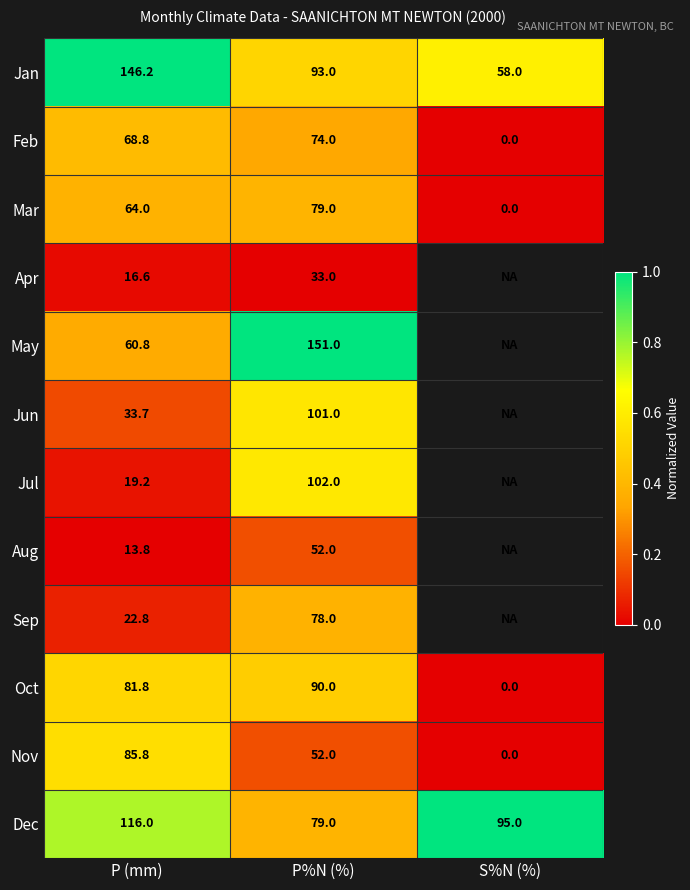

Is it true that Mar equals 20.7 at P%N (%)?

False